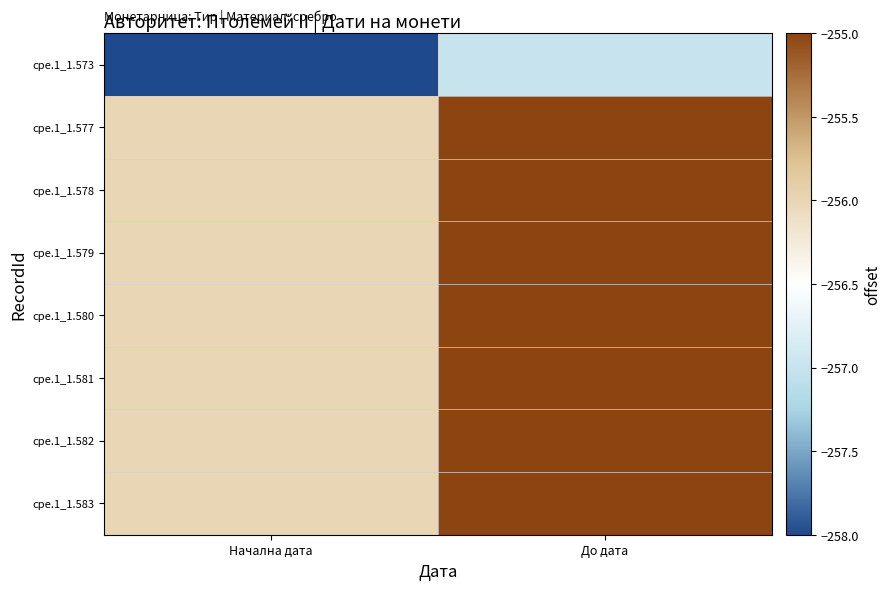

At how many categories does at least one series exceed -256?

1